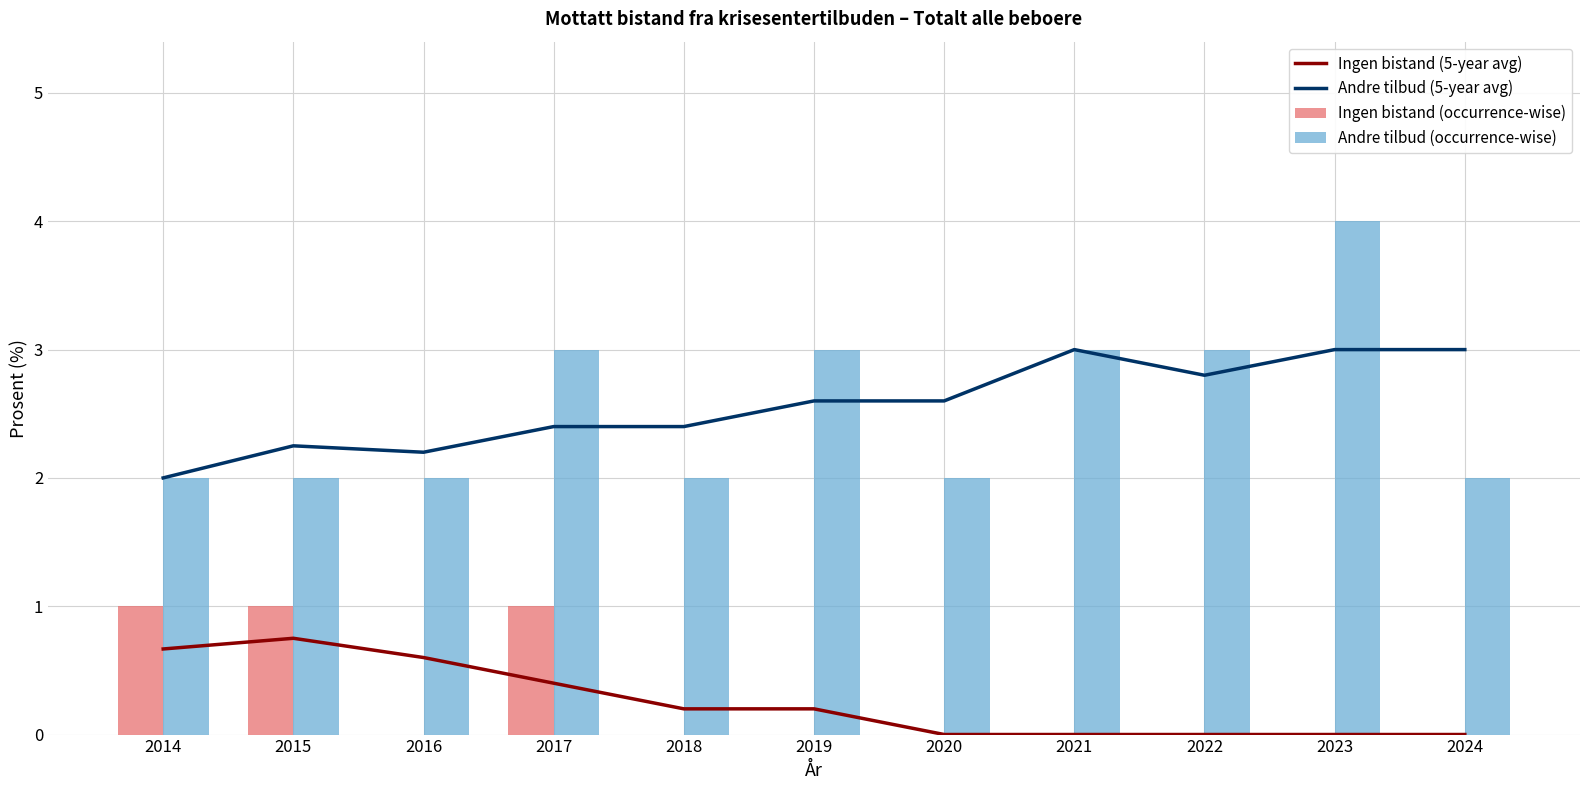

Rank the series at 2015 from lowest to highest value.

Ingen bistand (5-year avg), Ingen bistand (occurrence-wise), Andre tilbud (occurrence-wise), Andre tilbud (5-year avg)